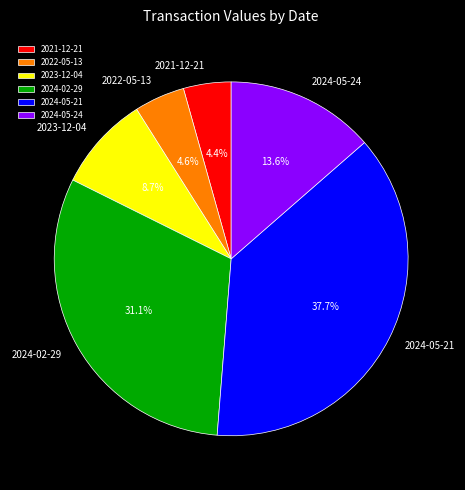

Which slice is the largest?

2024-05-21